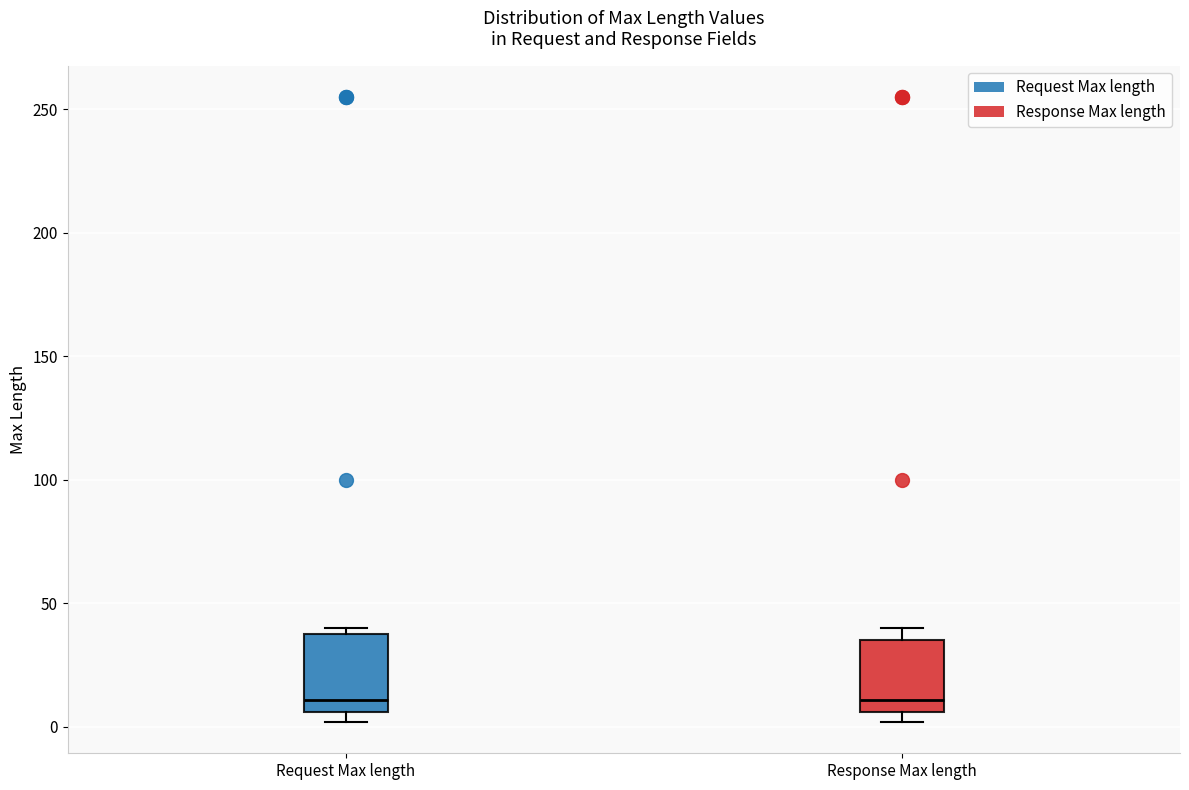

Where does the median line of the box for Request Max length sit on the y-axis? The values are not printed on the chart, so give them approximately, as read against the axis.

10